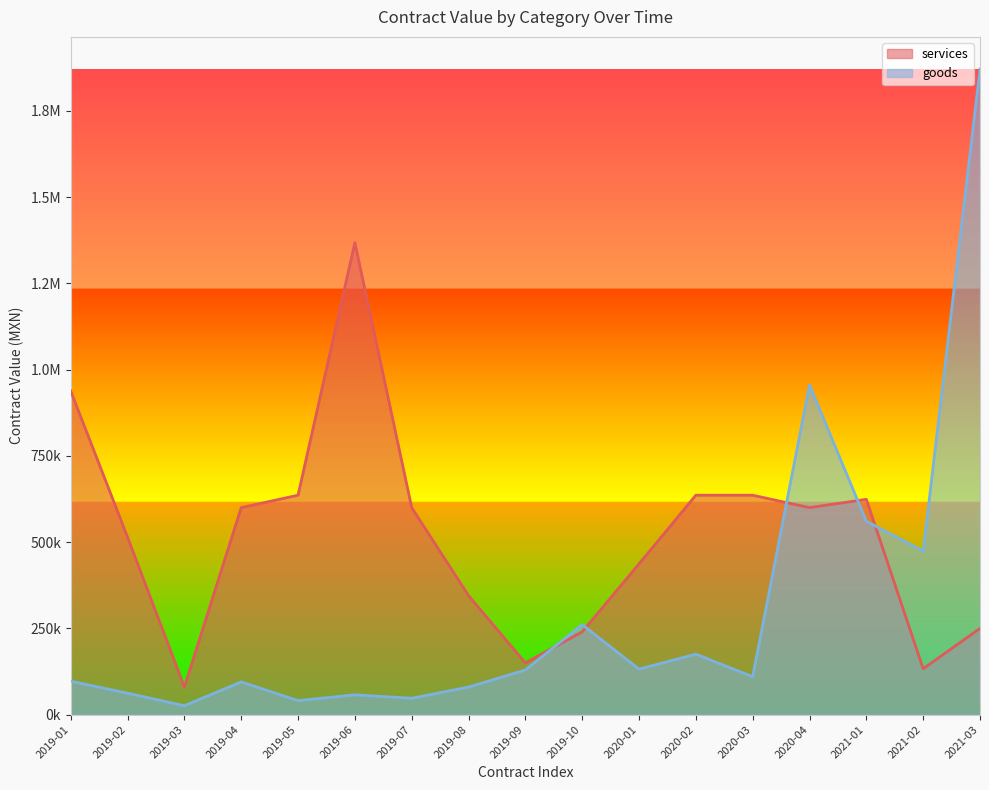

At which label does services first exceed 600000?

2019-01